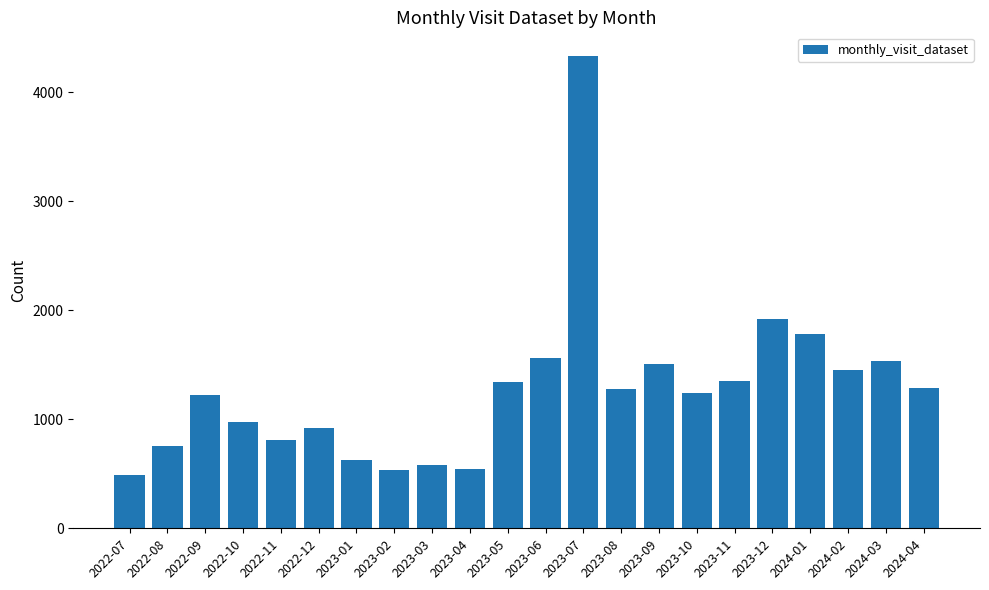

What is the greatest value displayed?

4332